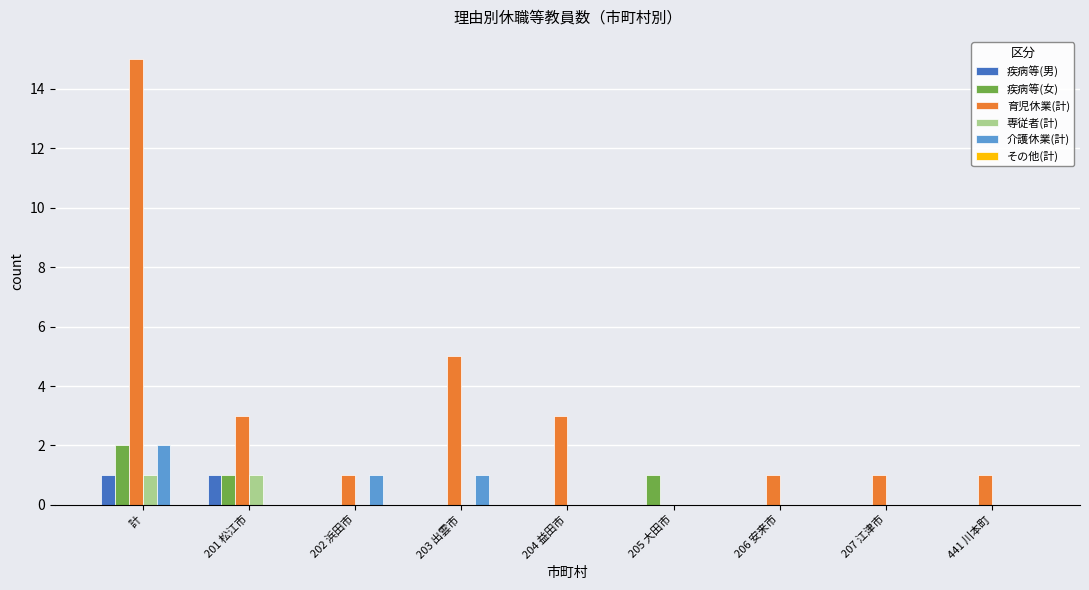

Which label corresponds to the largest value in the chart?

計